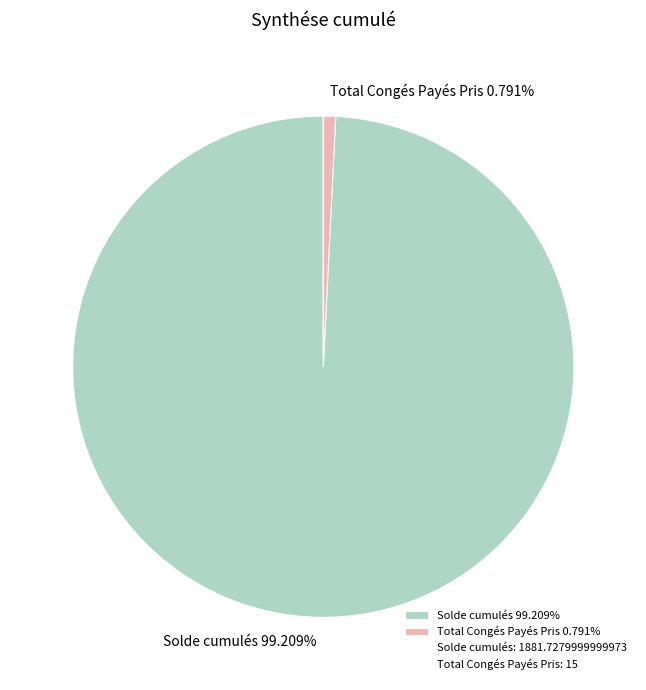

Which slice is the smallest?

Total Congés Payés Pris